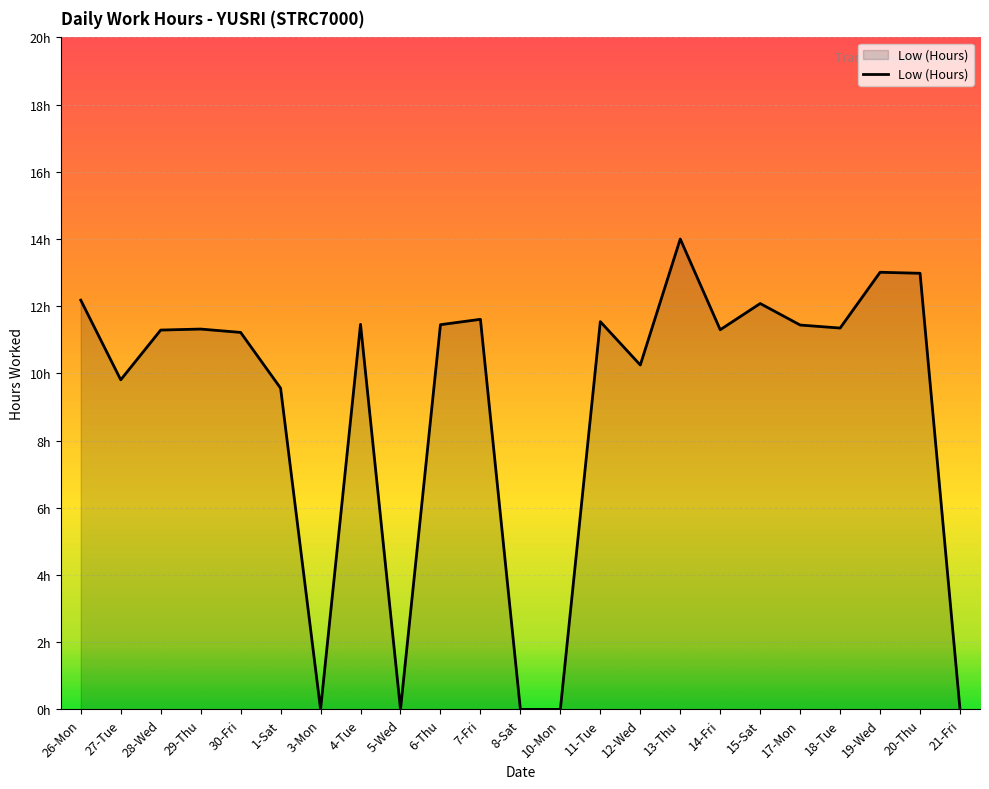

Does the chart display data point markers on the line(s)?

No